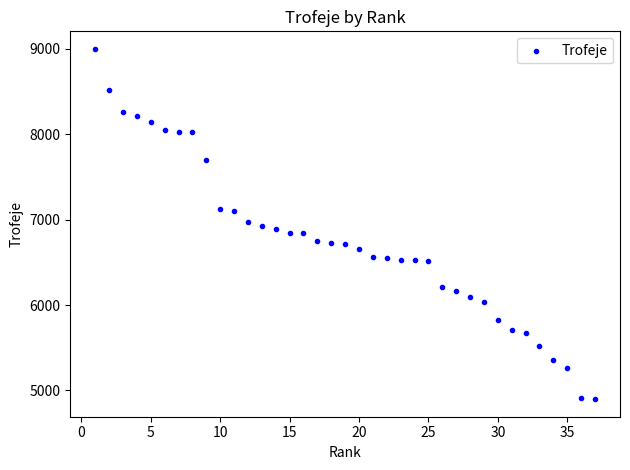

What is the range of Y values (max minus min)?

4103